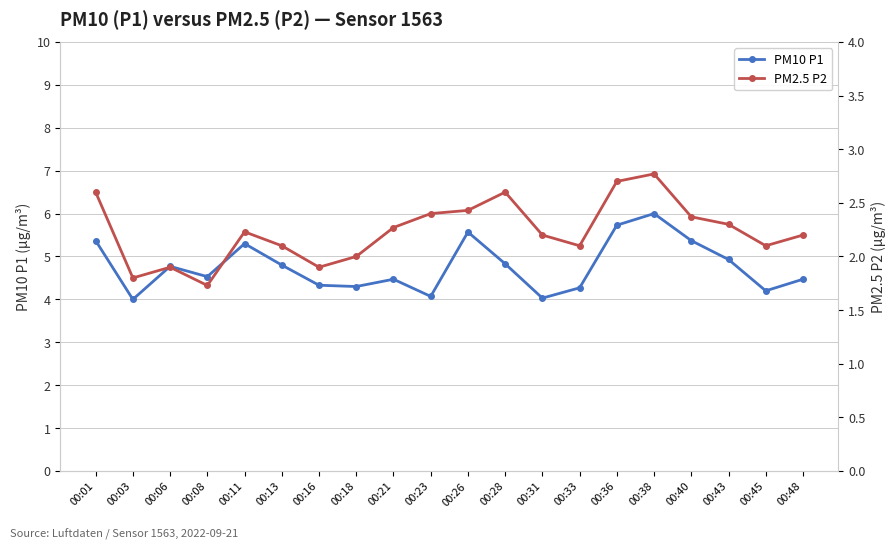

How many lines are shown in the chart?

2